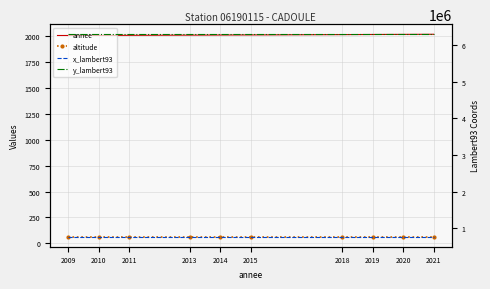

List the series in order of their peak value, highest first.

y_lambert93, x_lambert93, annee, altitude